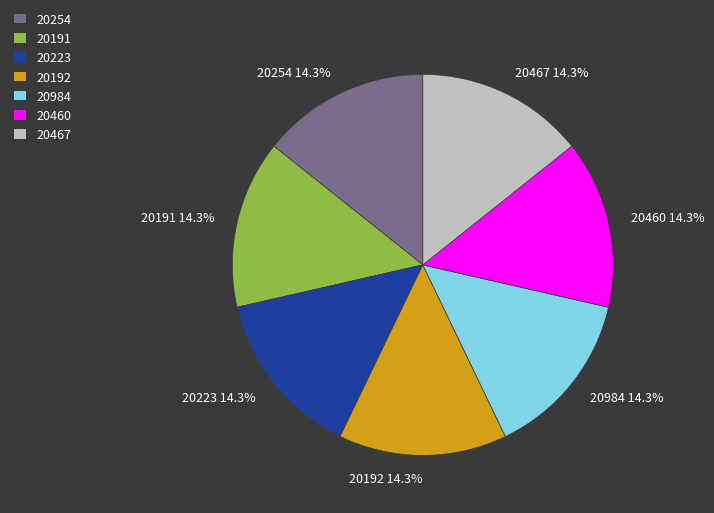

True or false: 20191 accounts for 7% of the total.

False